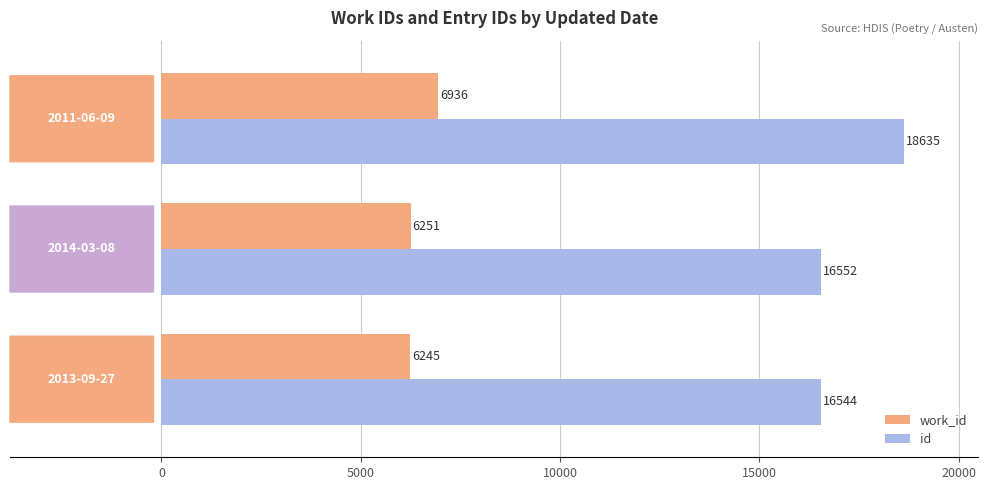

What are all the series names shown in the legend?

work_id, id